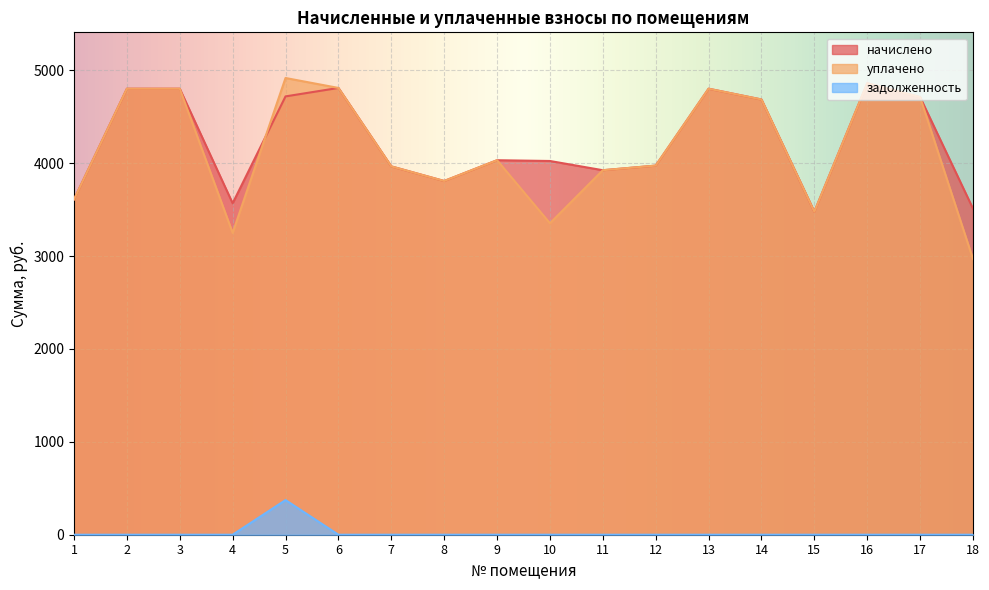

In начислено, how many points are higher than both neighbors (excluding endpoints)?

4